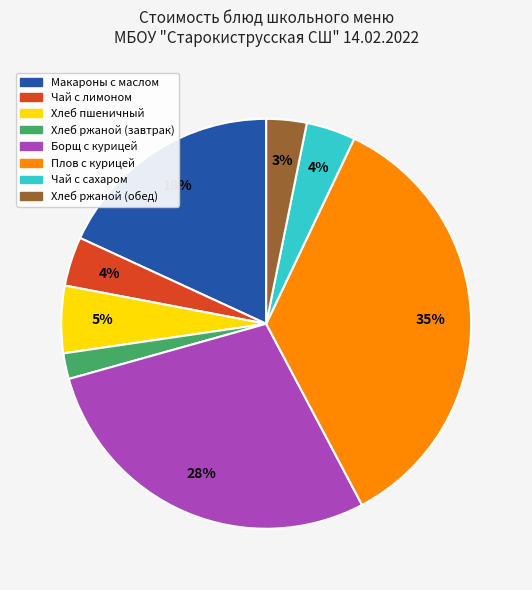

To the nearest percent, what is the combined percentage of Чай с сахаром and Чай с лимоном?

8%